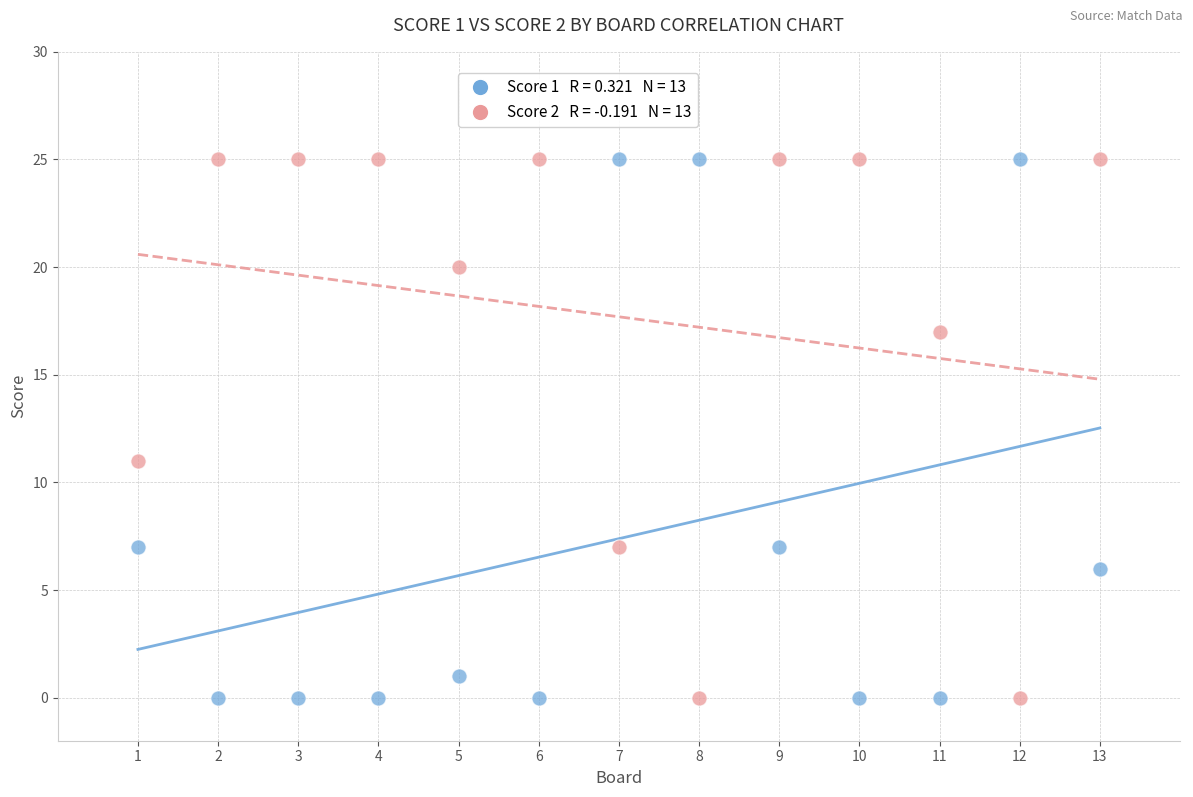

Across all data points, what is the range of X values (max minus min)?

12